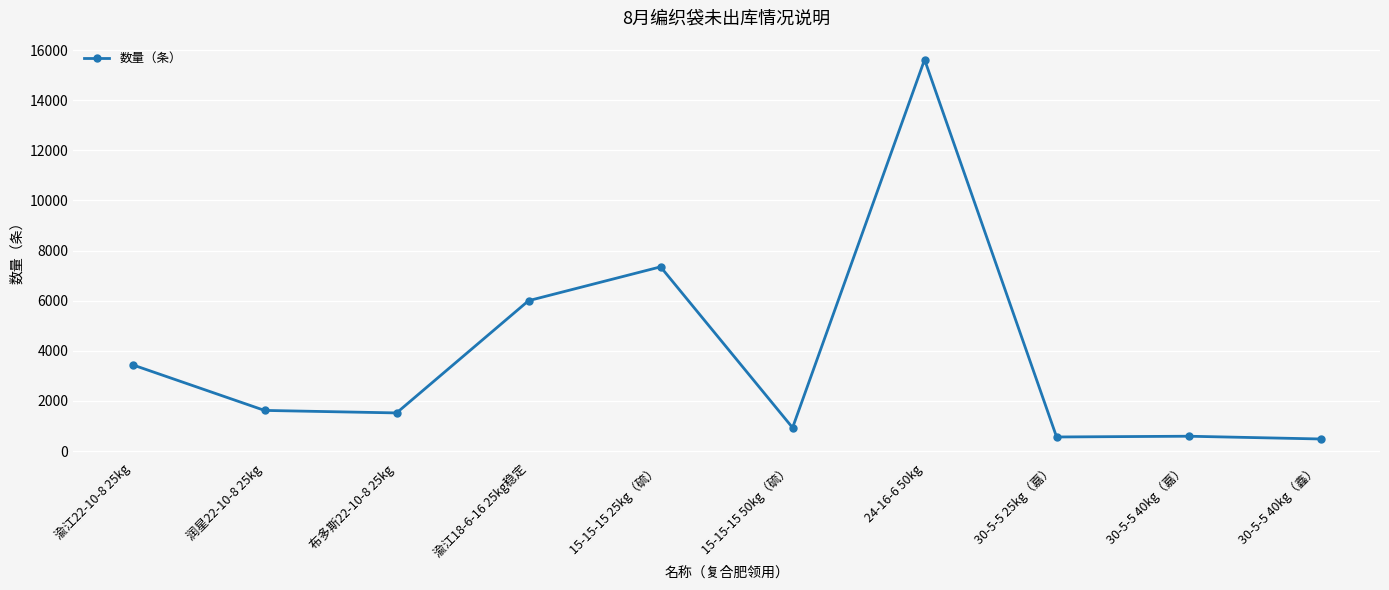

What is the label of the 1st point from the left?

渝江22-10-8 25kg